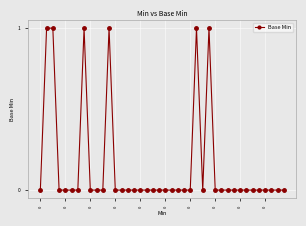

How many lines are shown in the chart?

1